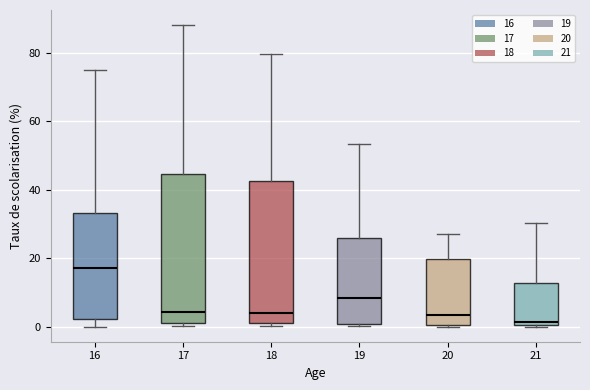

Reading left to right, transcribe this box plot: for each box, give where its median line is, the range the box spans, and where its two whiskers end, as read against the y-axis. The values are not printed on the chart, so give them approximately, as read against the axis.

16: median 16, box 2 to 34, whiskers 0 to 76
17: median 4, box 2 to 44, whiskers 0 to 88
18: median 4, box 2 to 42, whiskers 0 to 80
19: median 8, box 0 to 26, whiskers 0 (just below the box's lower edge) to 54
20: median 4, box 0 to 20, whiskers 0 to 26
21: median 2, box 0 to 12, whiskers 0 to 30